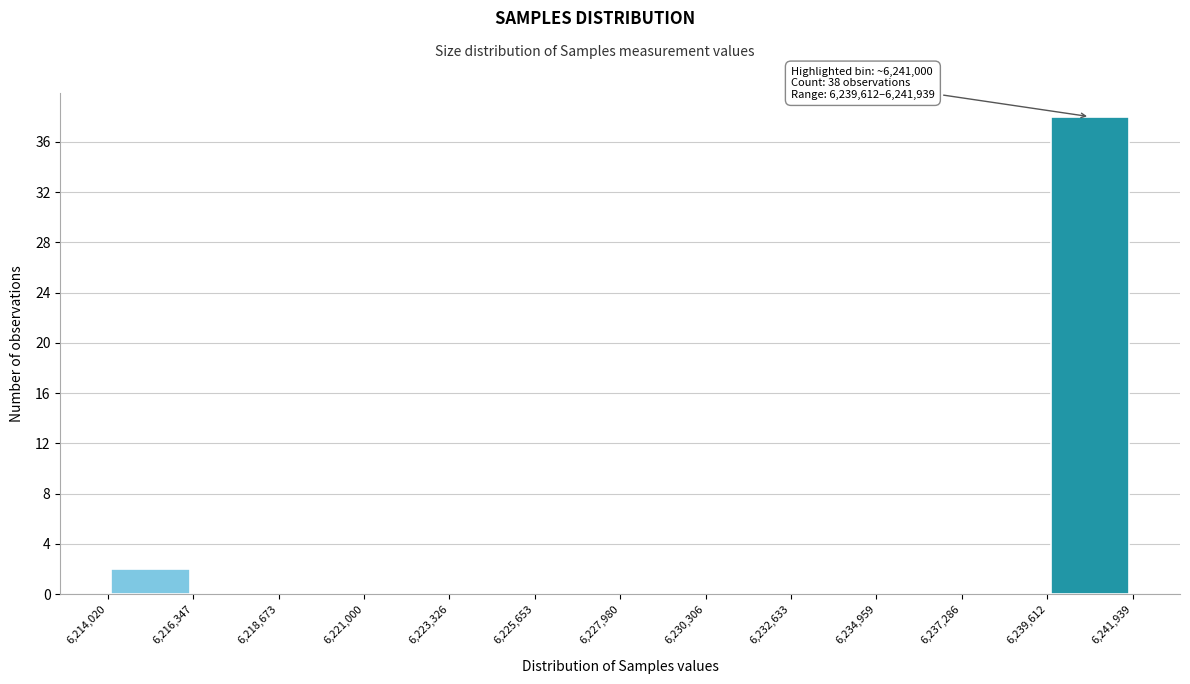

Which range on the x-axis has the tallest bar?

6,239,612 to 6,241,939